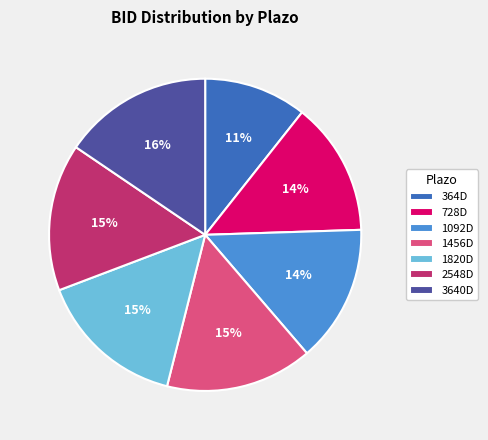

To the nearest percent, what is the difference between the largest and smallest slice percentages?

5%